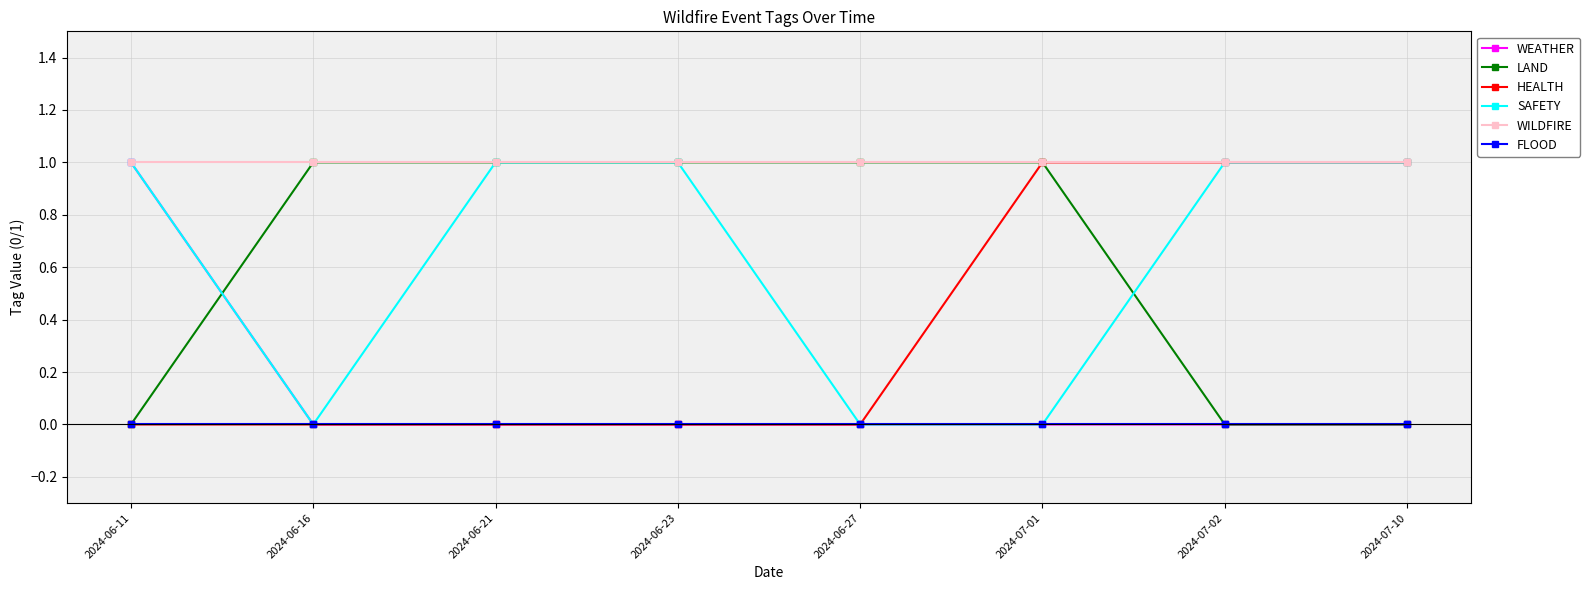

Between which two adjacent categories do LAND and SAFETY first intersect?

2024-06-11 and 2024-06-16